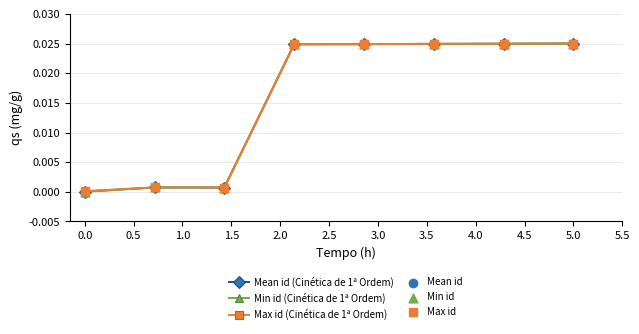

Is this an area chart (filled region under the line)?

No